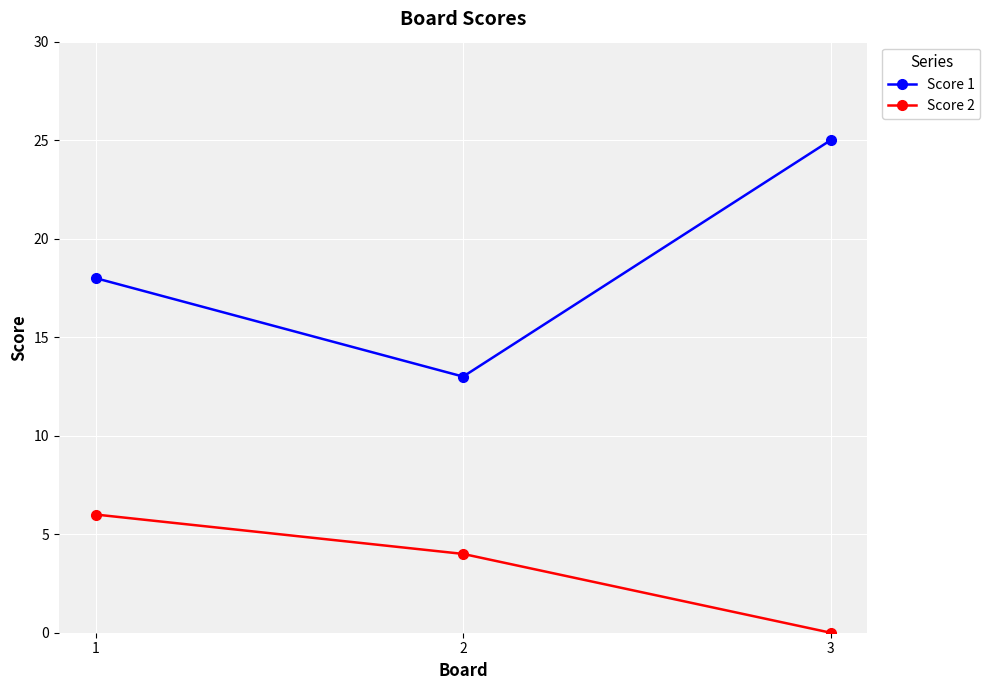

List the labels in order of Score 2 value, largest first.

1, 2, 3